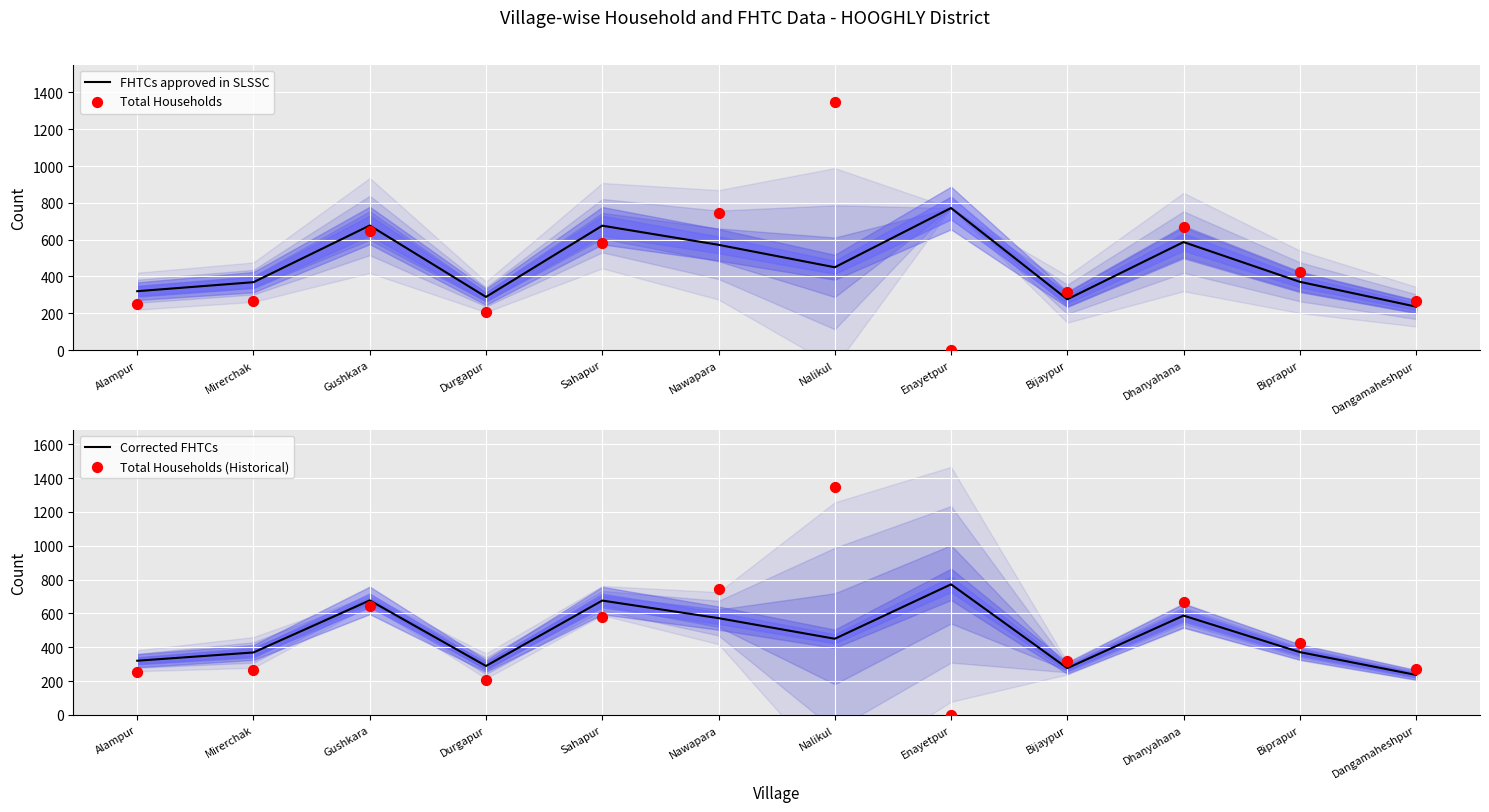

Which series has the largest total across all categories?

Total Households